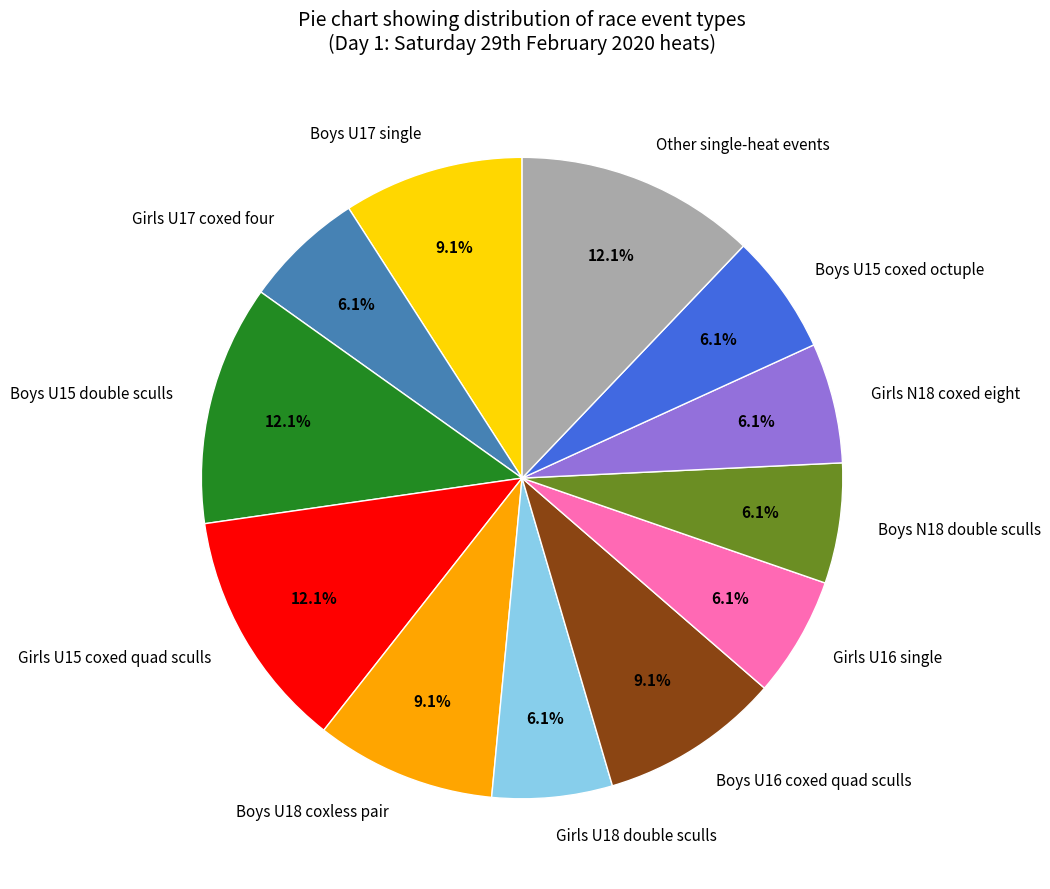

What percentage is NOT represented by Boys U17 single?

90.9%